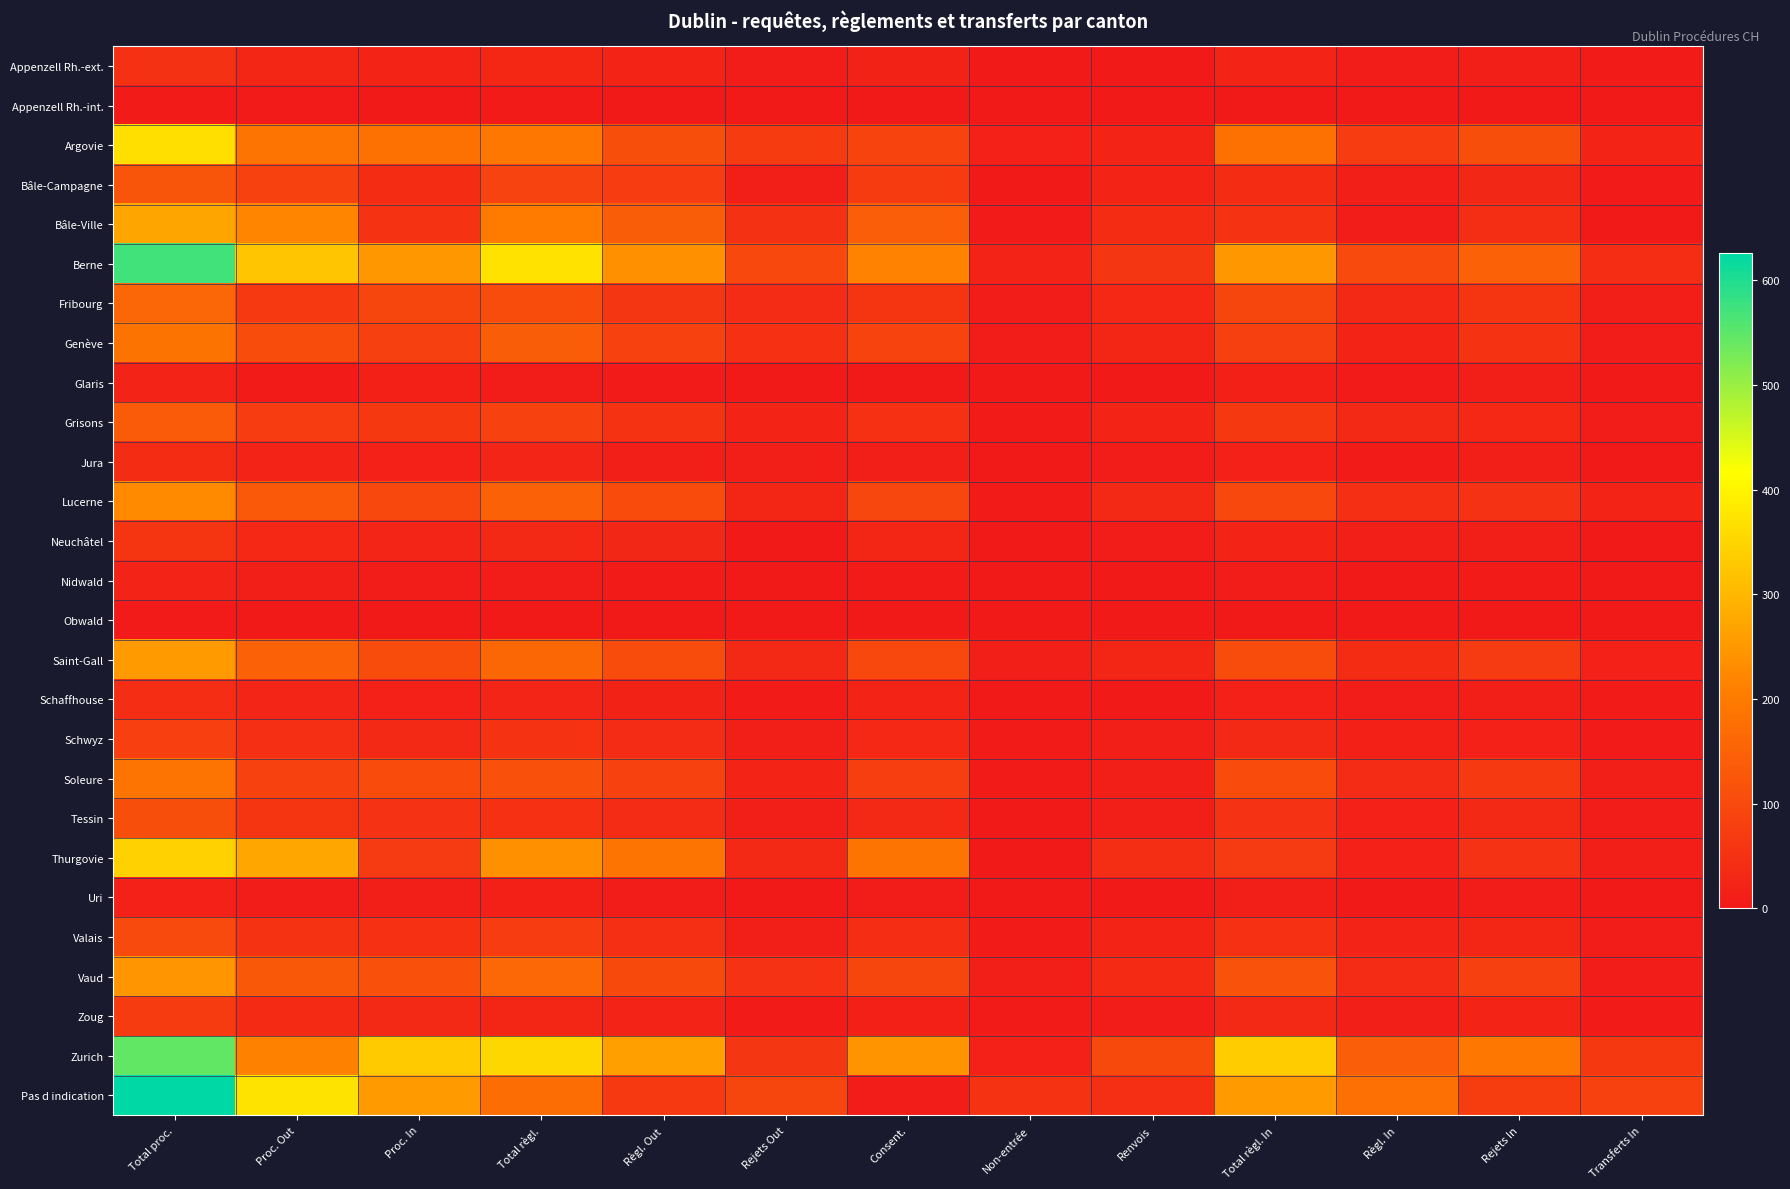

At Règl. In, list the series in order from smallest to largest.

Appenzell Rh.-int., Obwald, Nidwald, Uri, Glaris, Jura, Schaffhouse, Appenzell Rh.-ext., Bâle-Ville, Bâle-Campagne, Neuchâtel, Zoug, Schwyz, Thurgovie, Tessin, Valais, Genève, Grisons, Fribourg, Soleure, Vaud, Saint-Gall, Lucerne, Argovie, Berne, Zurich, Pas d indication